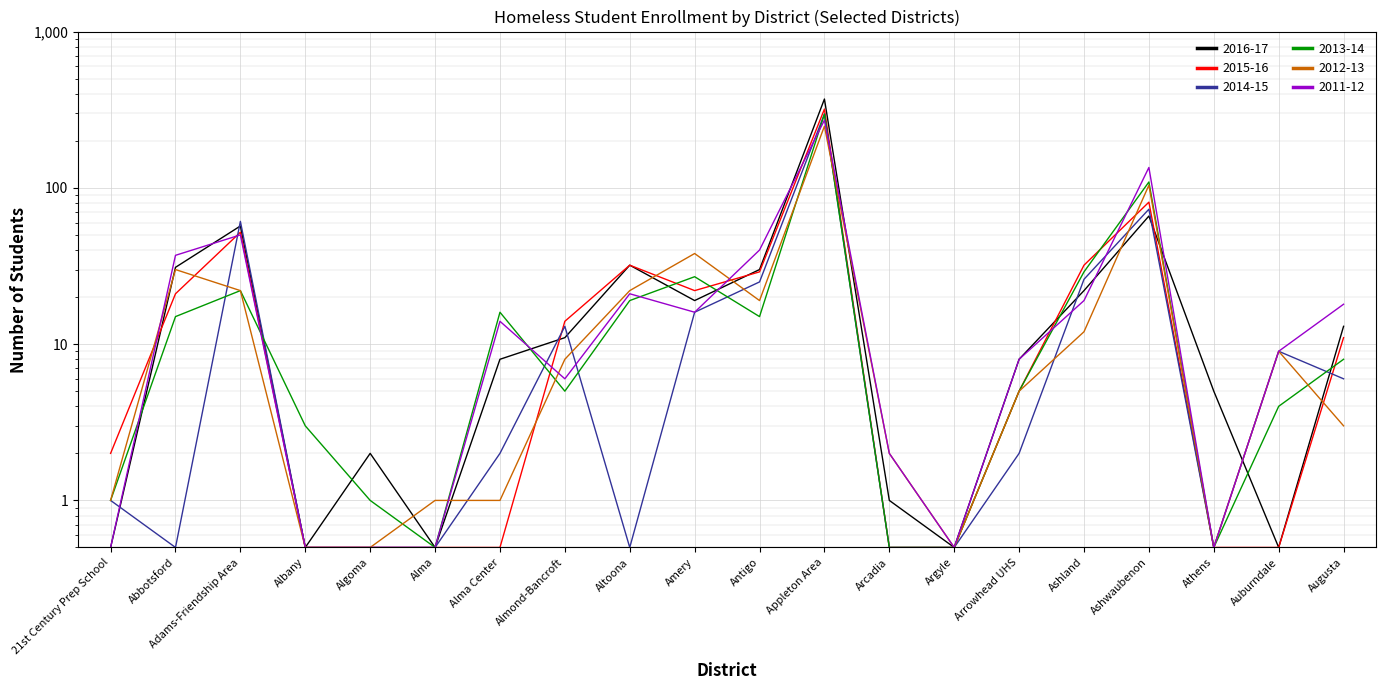

Where is the first local minimum for 2016-17?

Albany